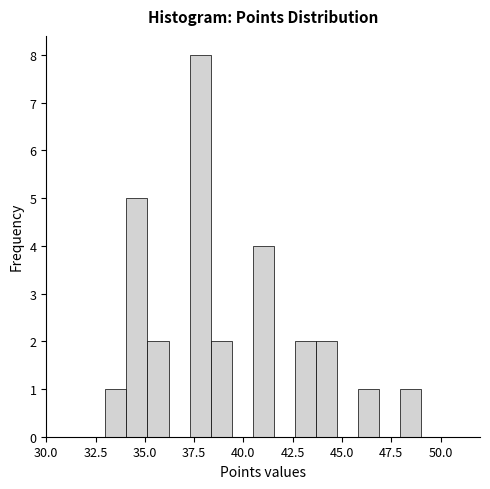

Read against the x-axis, roughly where is the centre of the tallest bar?

38.0